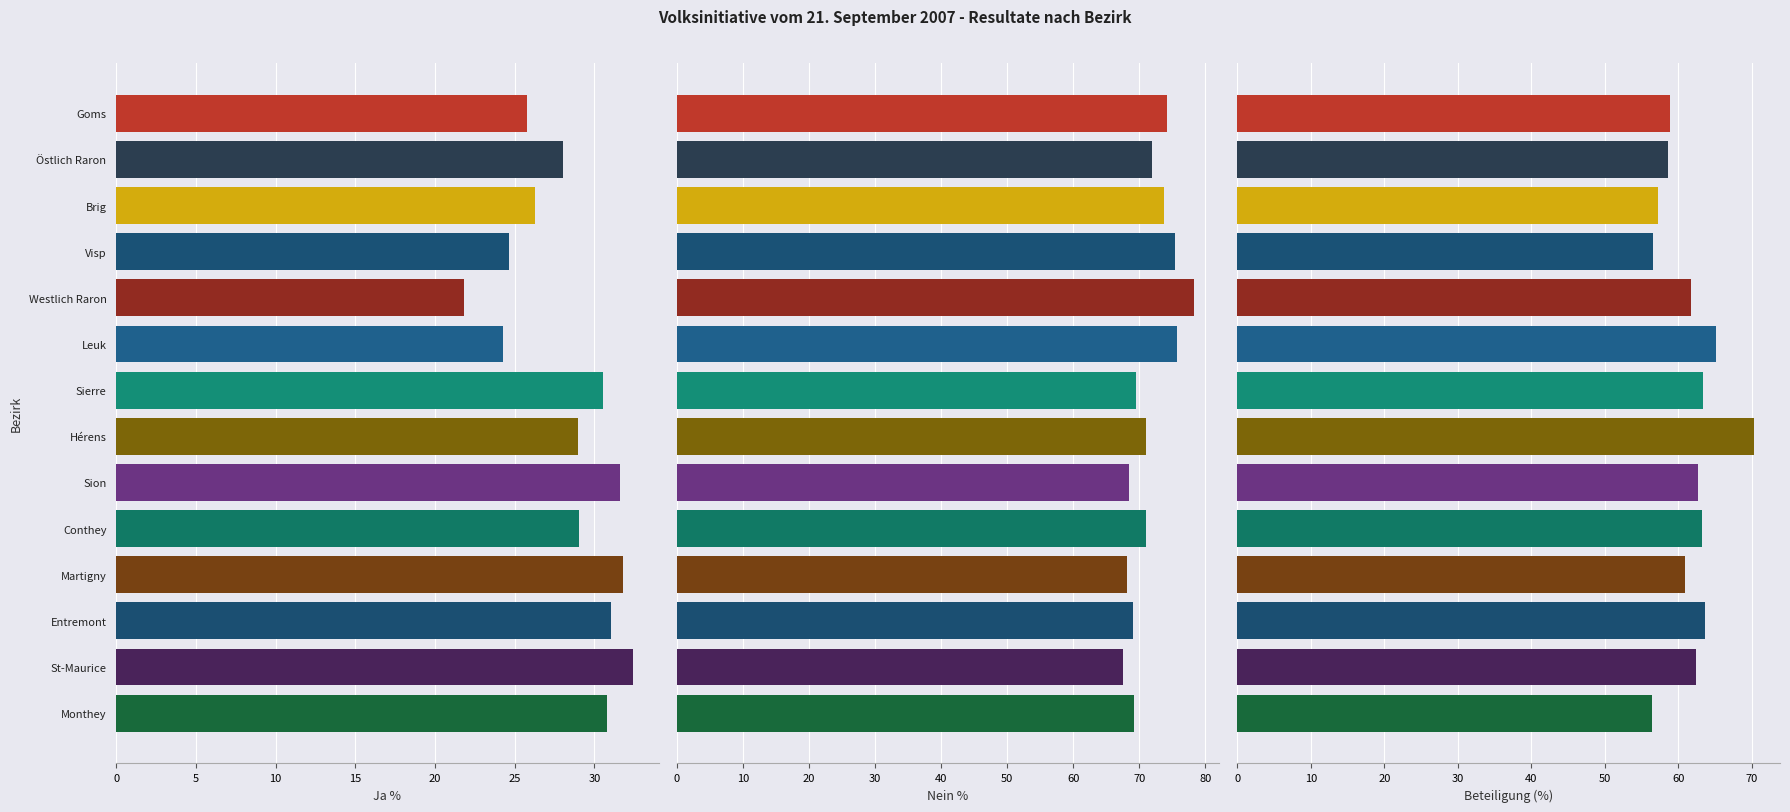

How many series are shown in this chart?

3